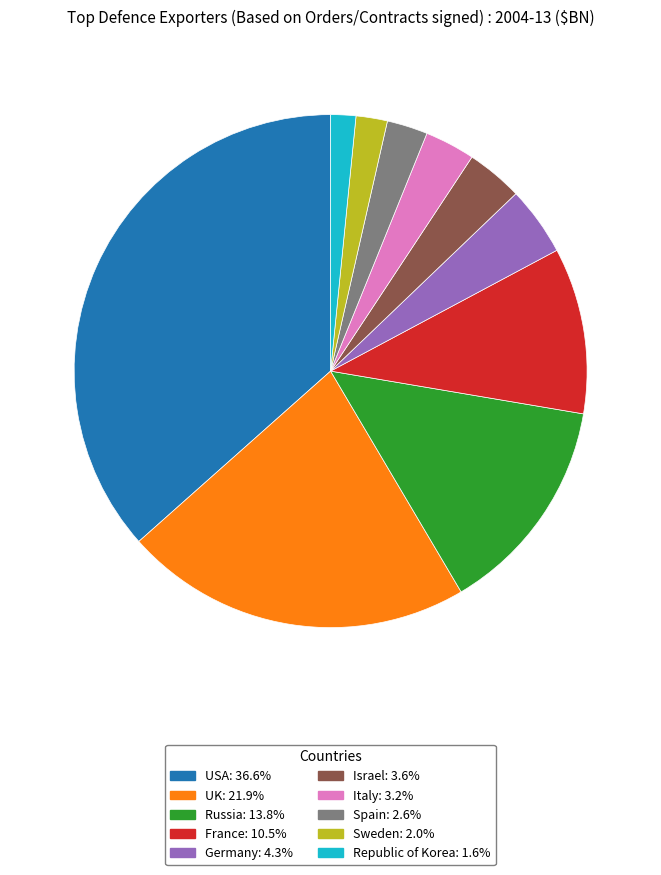

Combined, do Germany and Republic of Korea account for over 50%?

No